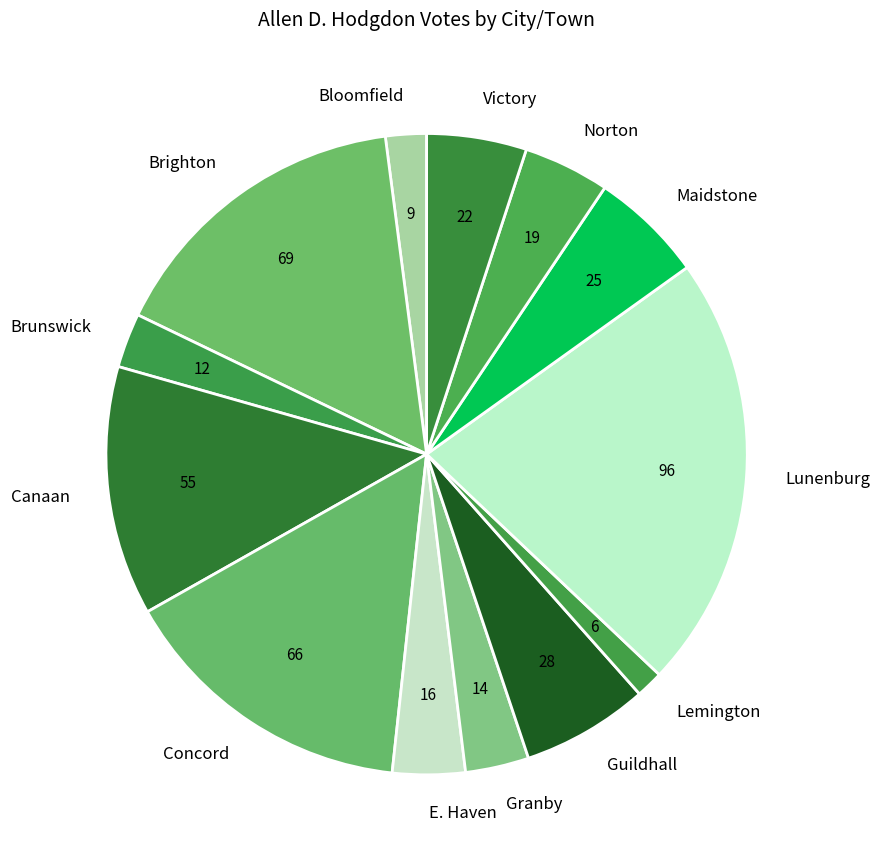

Is the sum of Victory and Norton greater than half?

No